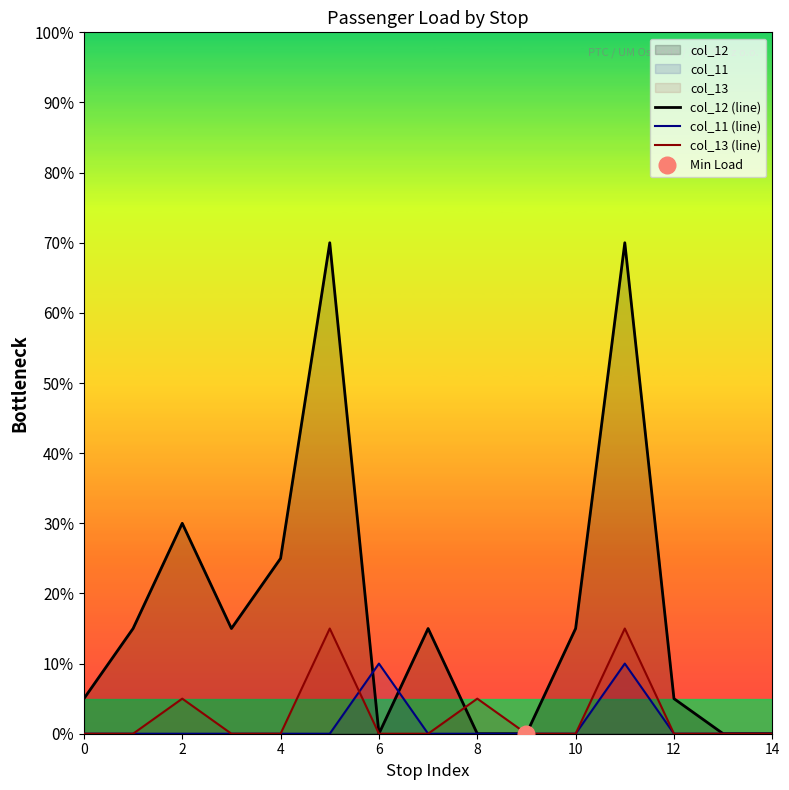

Which series has the largest range (max minus min)?

col_12 (line)